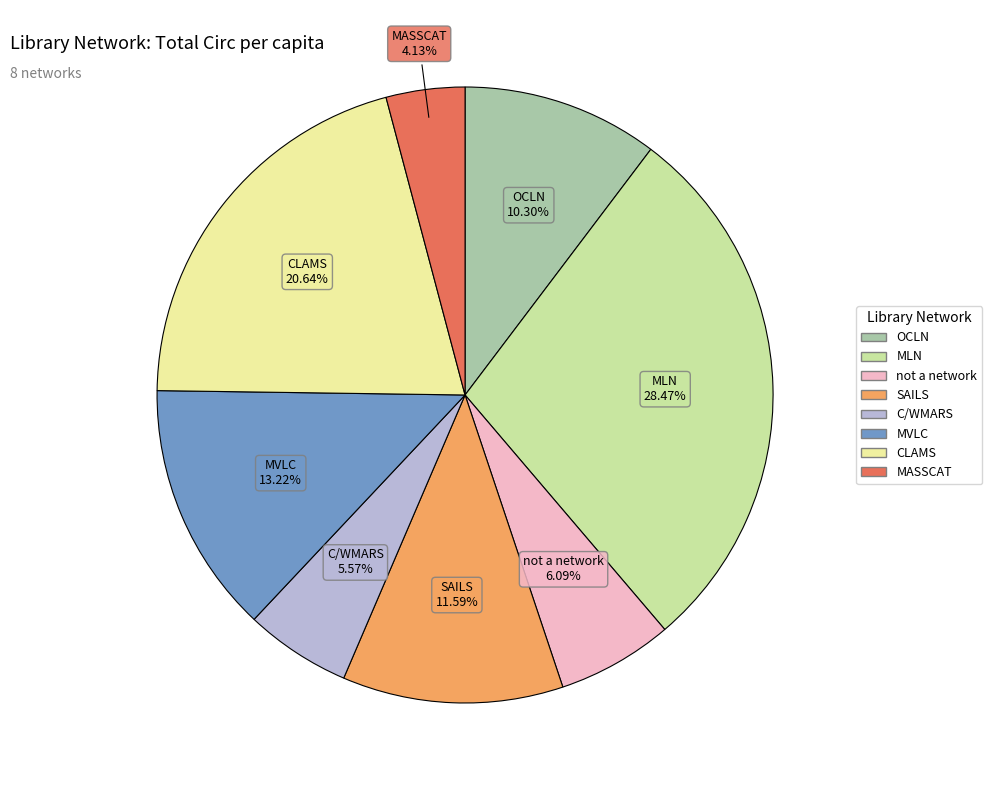

How many segments does this pie chart have?

8